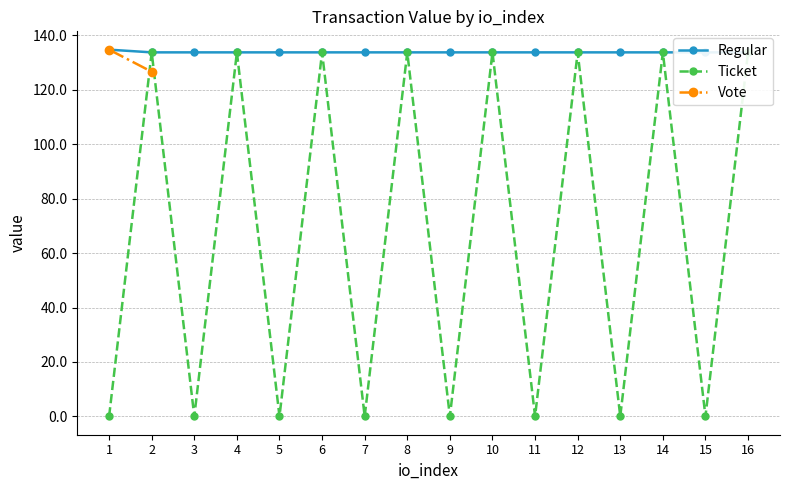

Is it true that Regular equals 237.9 at 7?

False